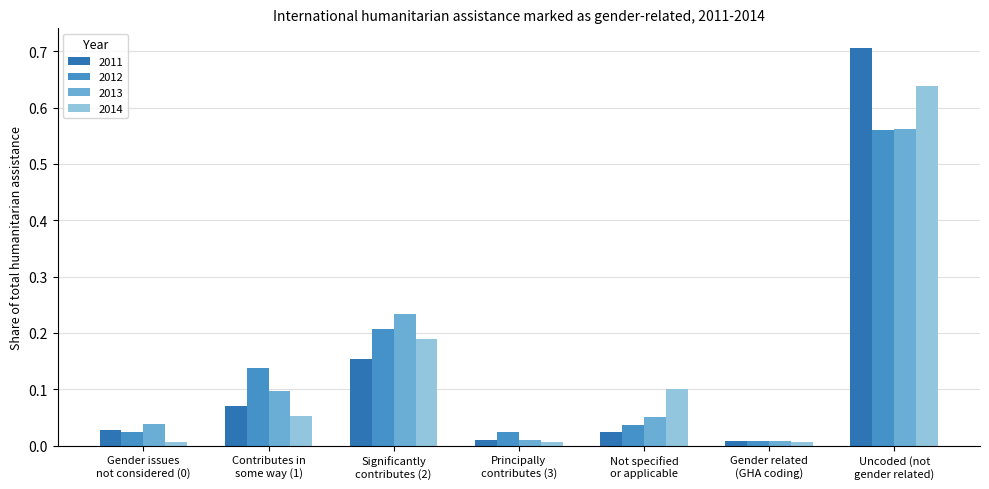

Which series has the largest range (max minus min)?

2011